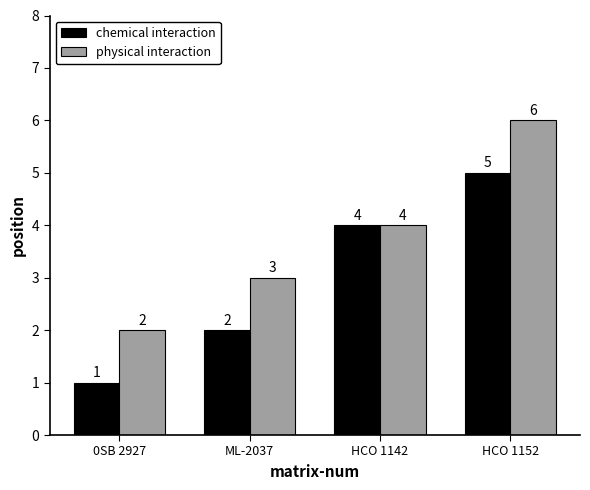

What position from the left is HCO 1142?

3